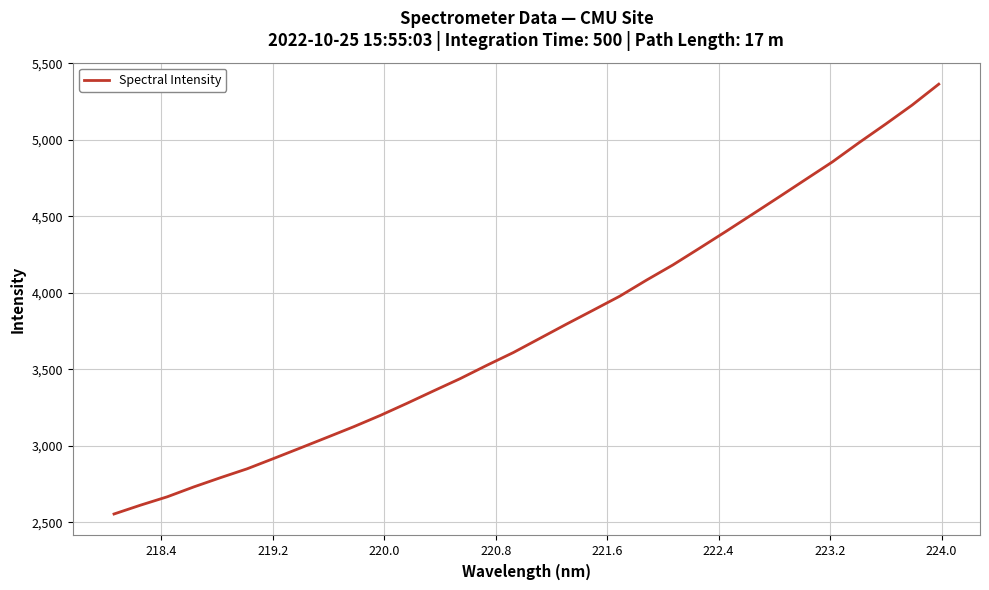

How many values are below 3702?

16